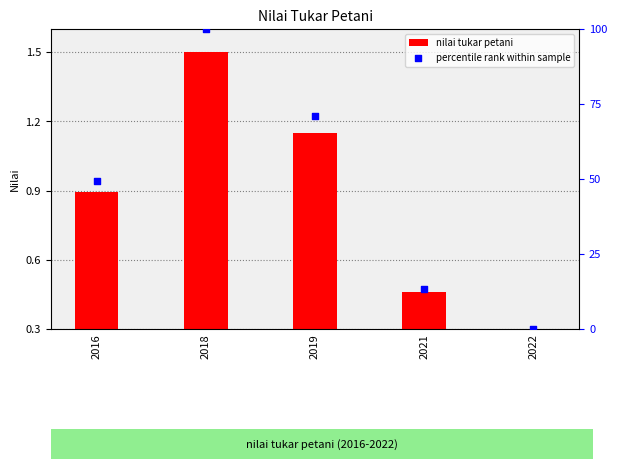

Which series contains the highest Y value?

percentile rank within sample